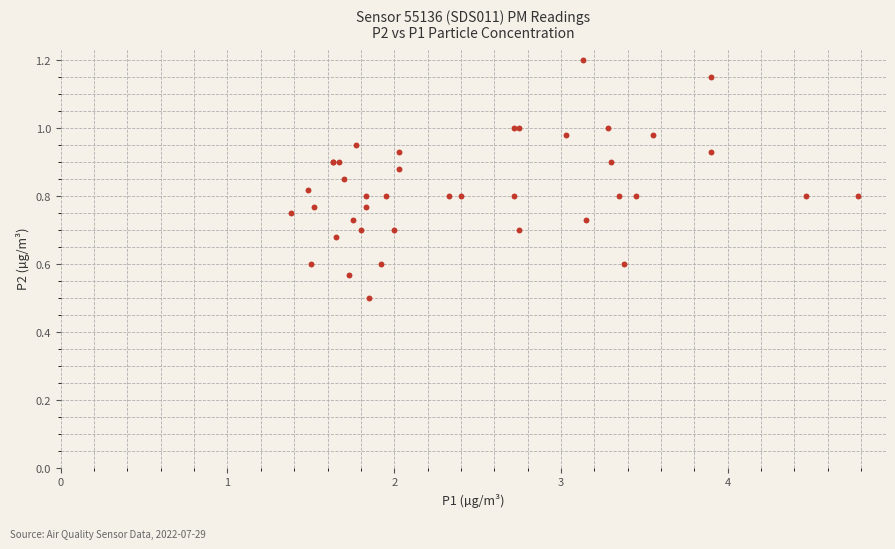

What Y value in the scatter plot is closest to 0?

0.5